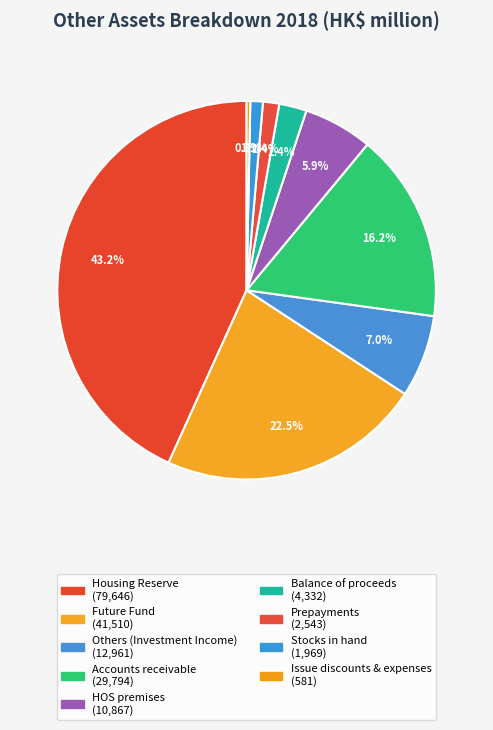

How many segments does this pie chart have?

9